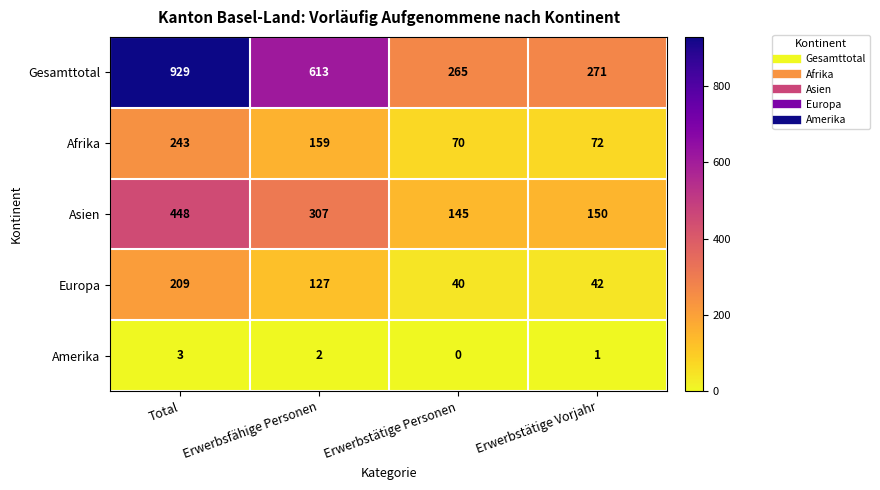

At Erwerbstätige Vorjahr, list the series in order from largest to smallest.

Gesamttotal, Asien, Afrika, Europa, Amerika